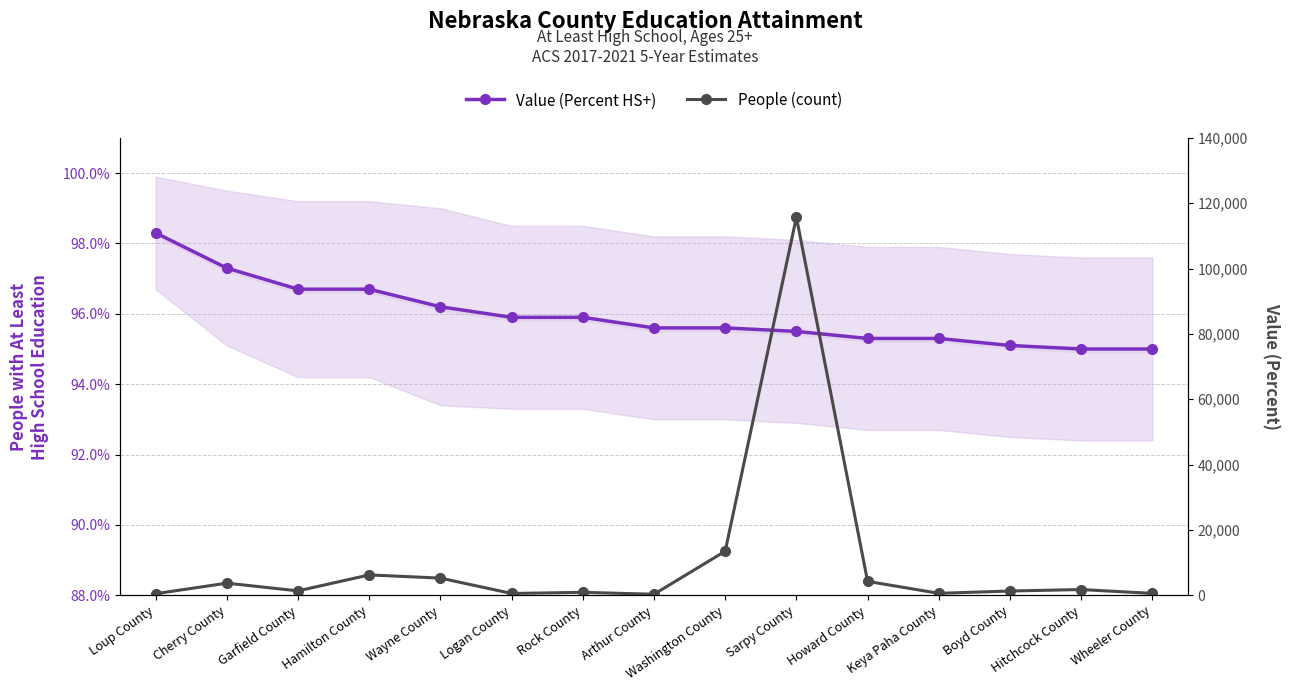

Which series has the largest total across all categories?

People (count)